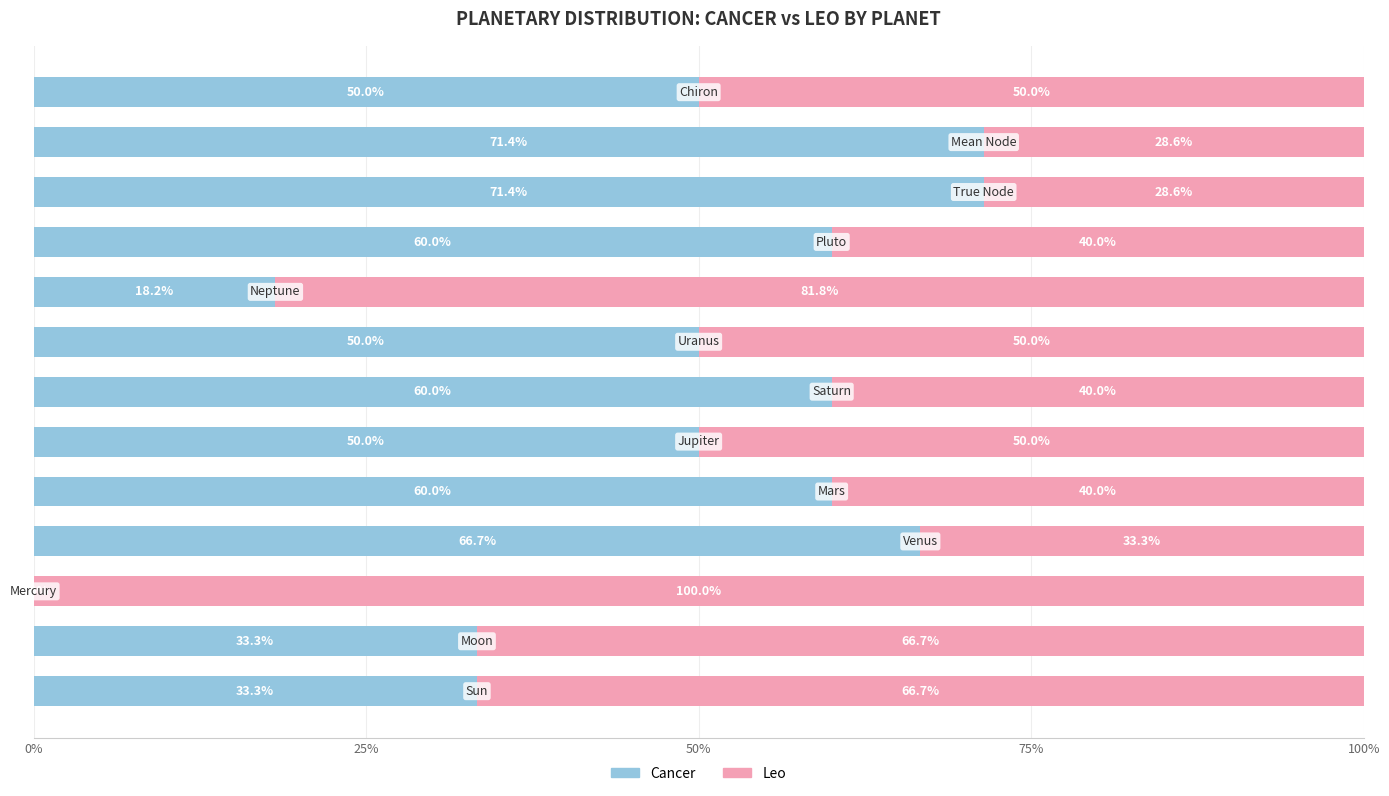

What is the highest value of the Cancer series?

71.4